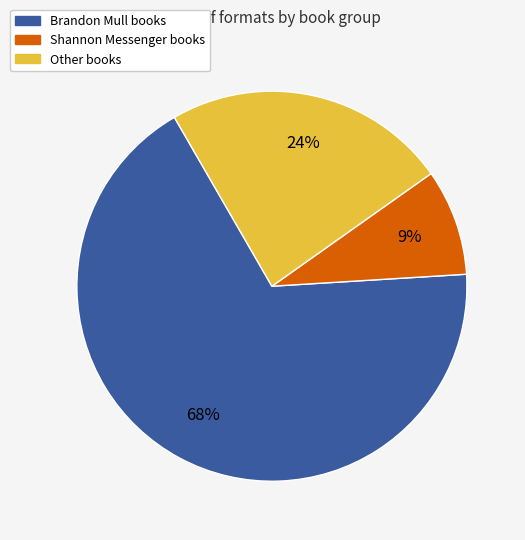

Does any single category account for the majority?

Yes